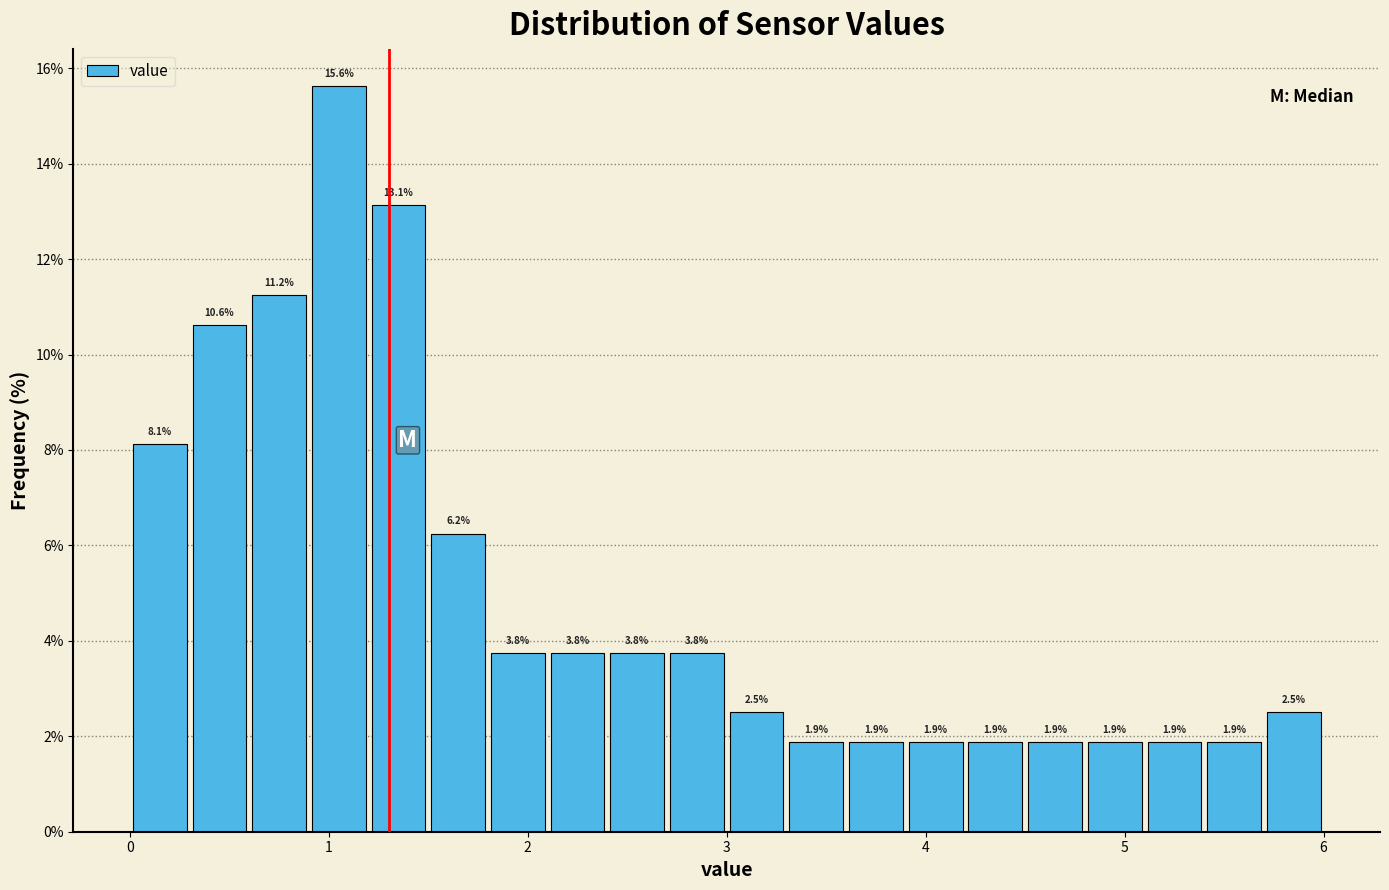

Read against the x-axis, roughly where is the centre of the tallest bar?

1.1